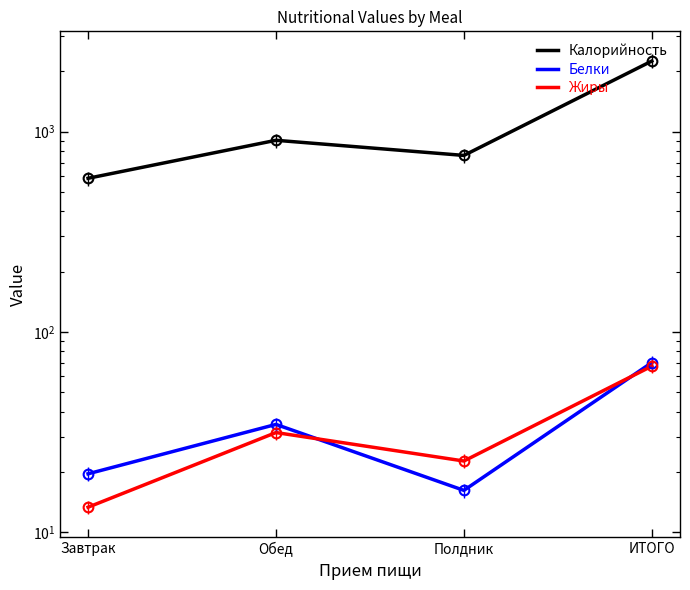

At which label is Калорийность closest to 1418?

Обед